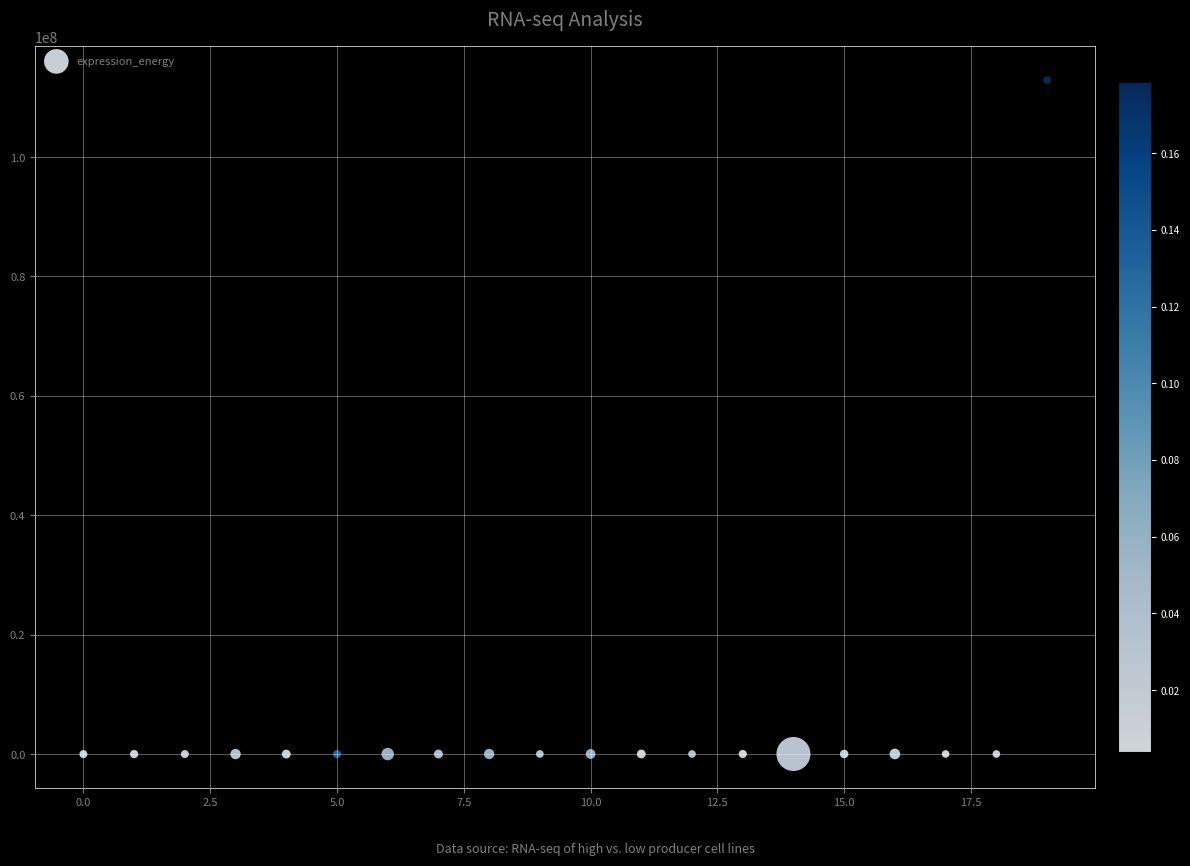

Count the number of points in this scatter plot.

20